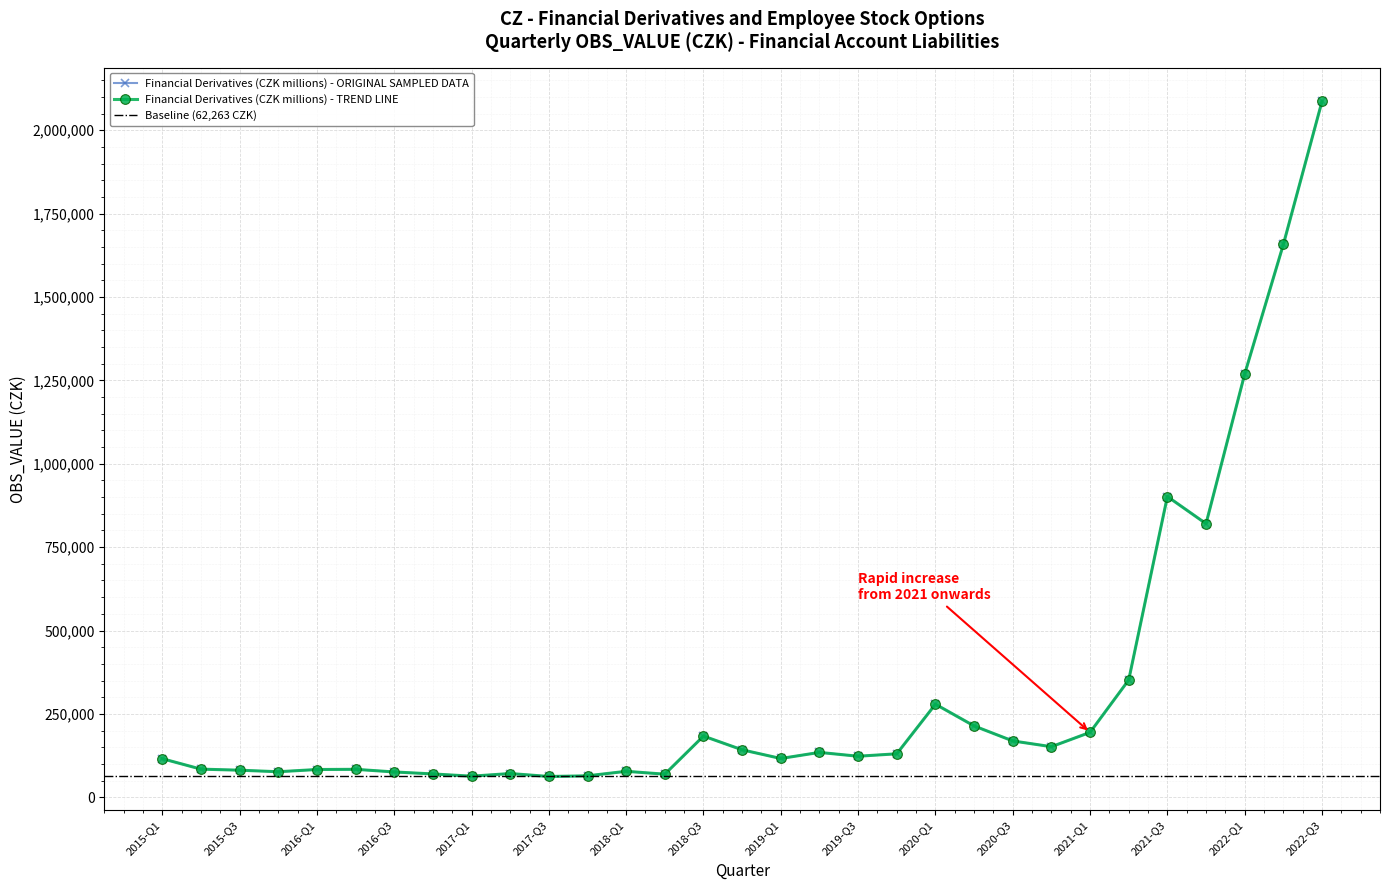

How many points are higher than both their immediate neighbors (excluding endpoints)?

7